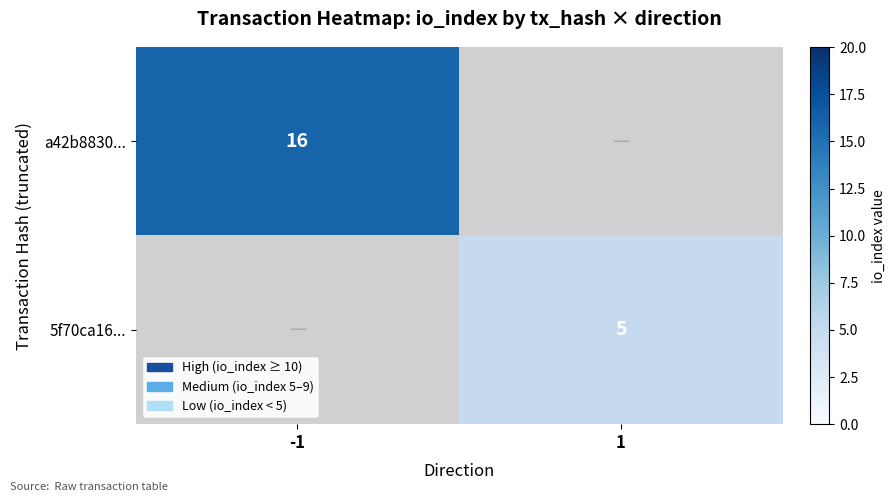

The value of 5f70ca16... at 1 is 5. True or false?

True